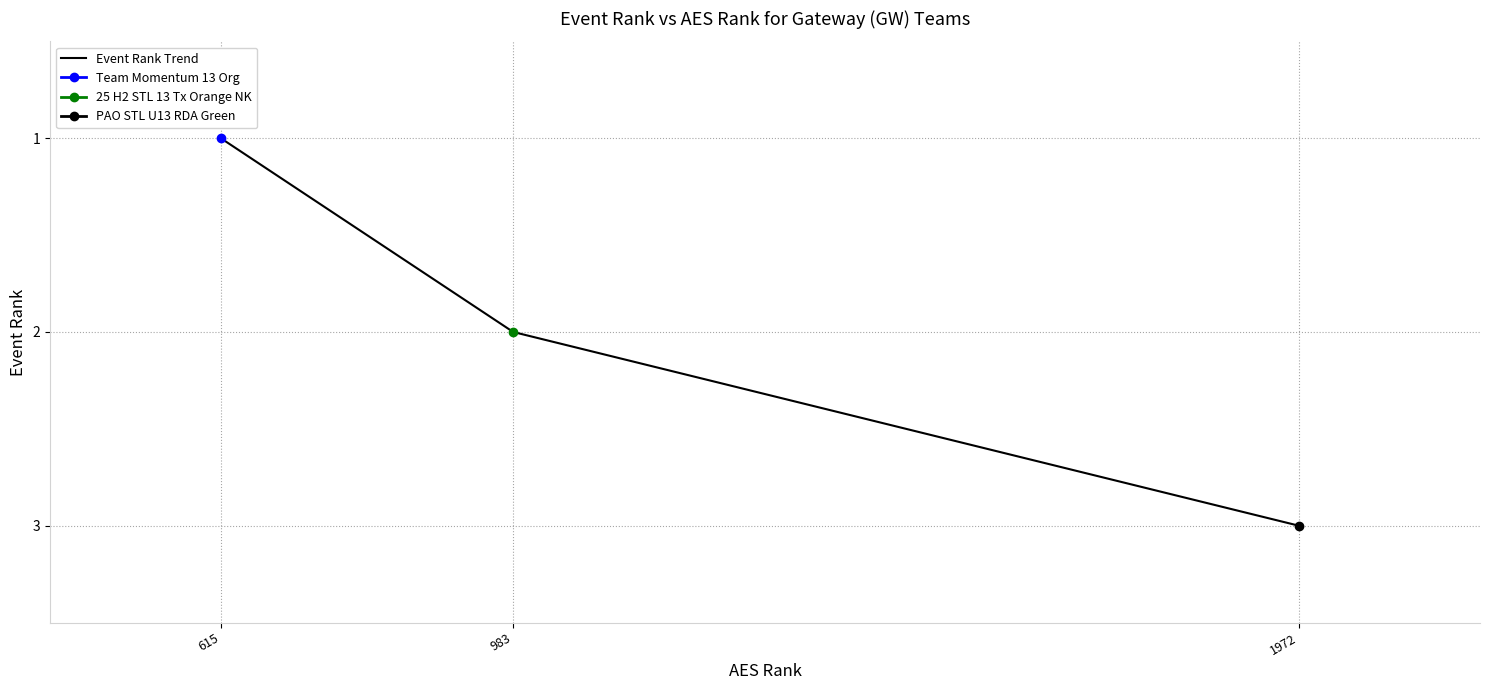

What is the maximum value shown in the chart?

3